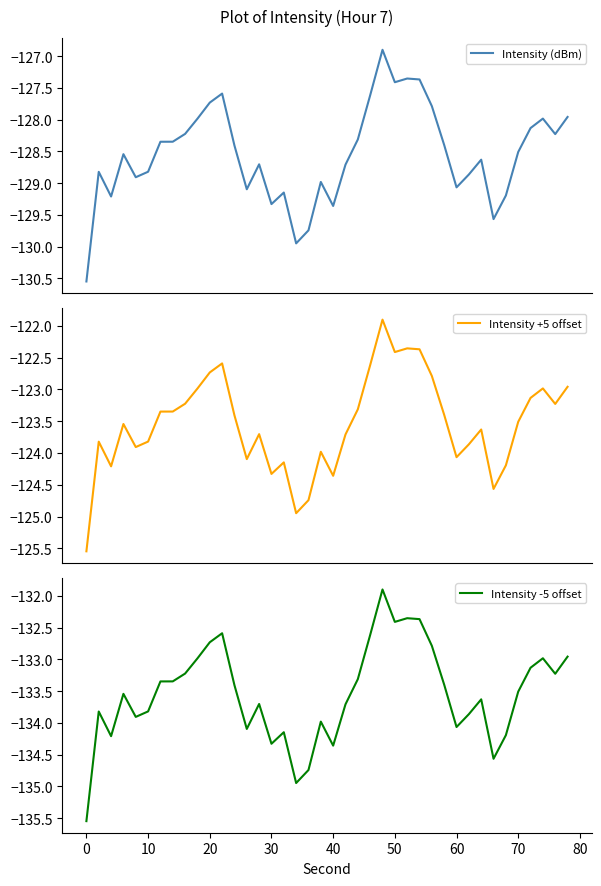

What is the value of the Intensity +5 offset point at the 12th from the left?

-122.6